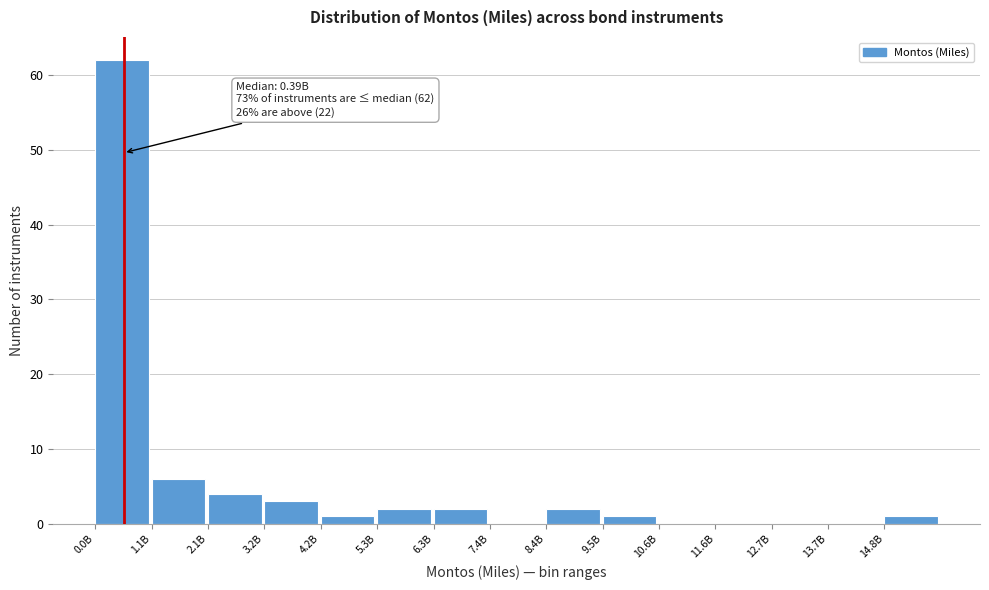

Reading left to right, what are all the values shown in this chart?

0.0B=62	1.1B=6	2.1B=4	3.2B=3	4.2B=1	5.3B=2	6.3B=2	7.4B=0	8.4B=2	9.5B=1	10.6B=0	11.6B=0	12.7B=0	13.7B=0	14.8B=1